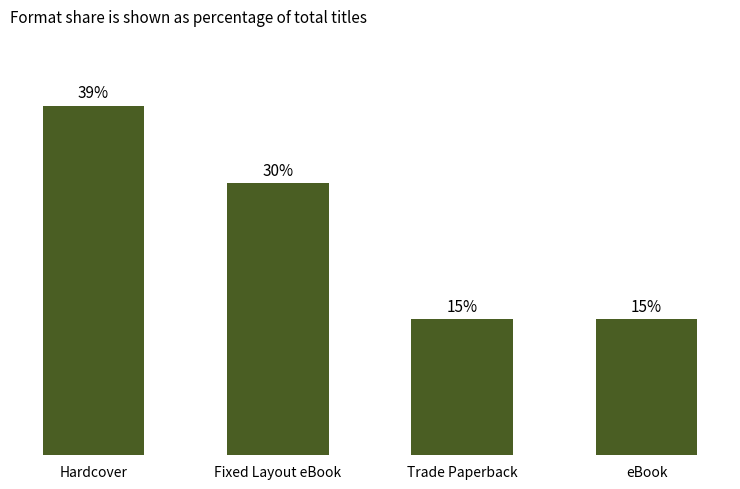

What is the difference between the maximum and minimum values?

23.9